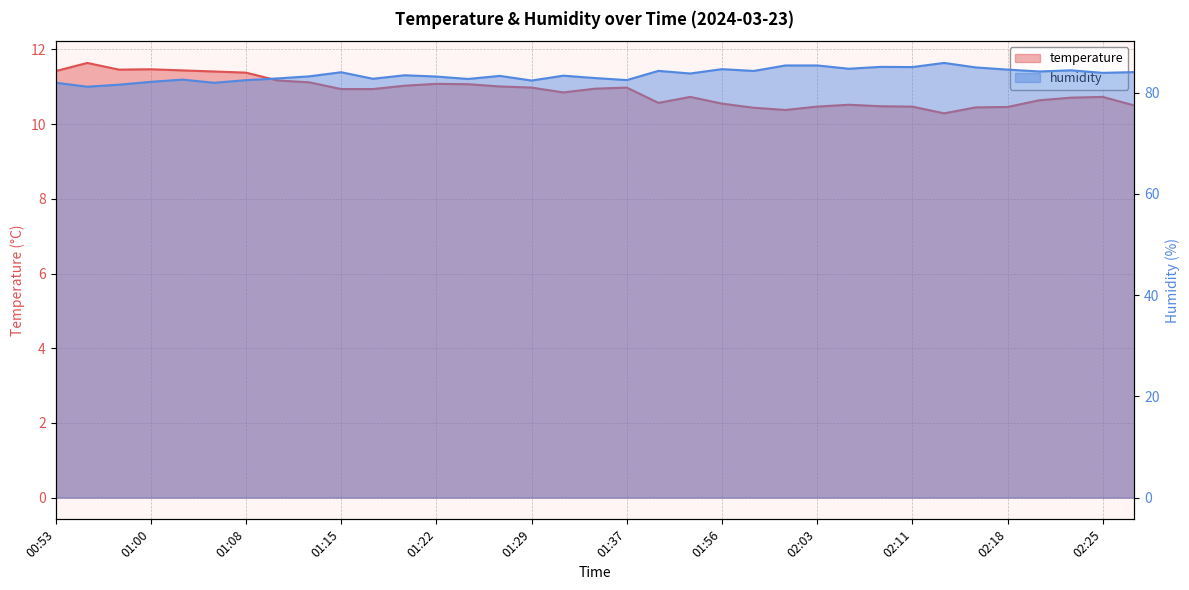

Where is humidity nearest to the value 83?

01:34